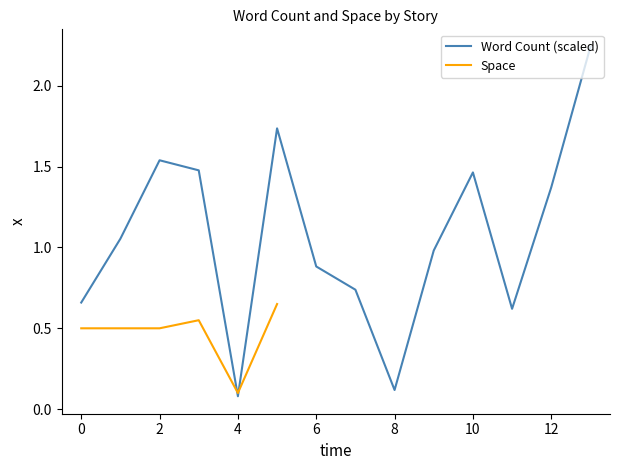

The Word Count (scaled) series shows 0.9 at 2. True or false?

False